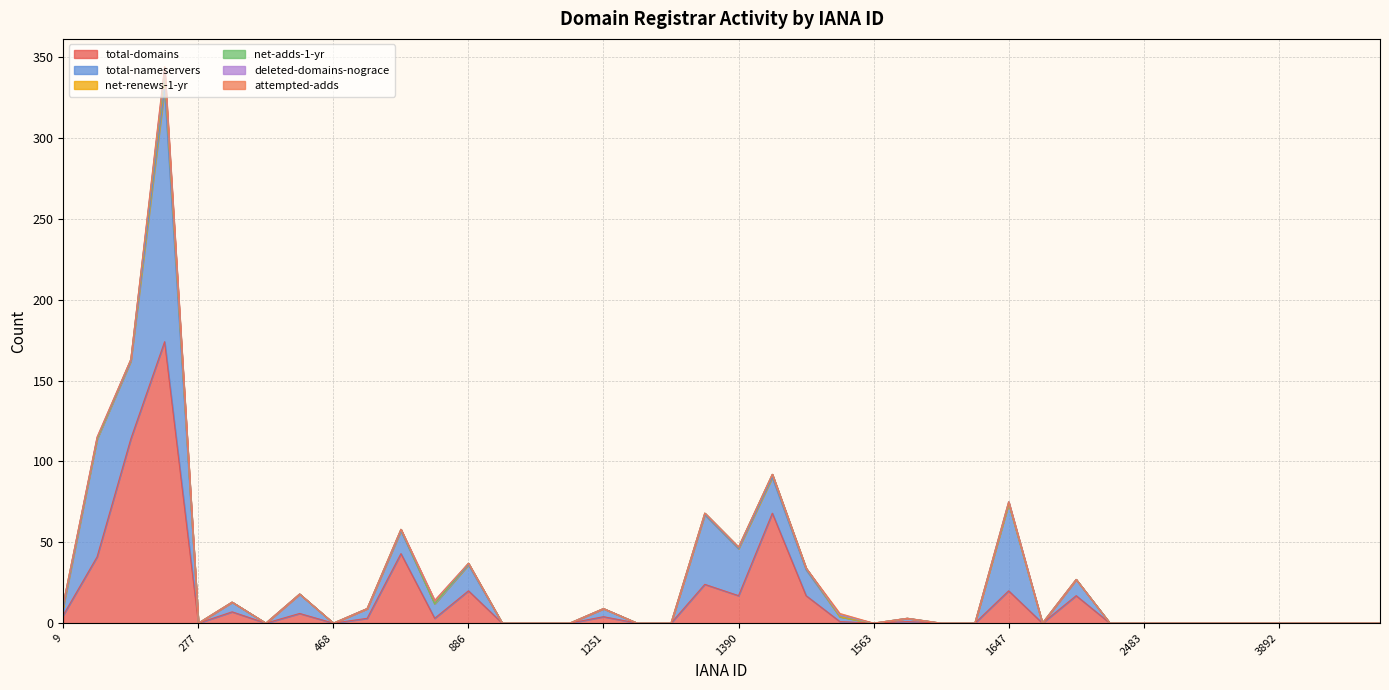

Which category has the lowest value in the total-domains series?

1290